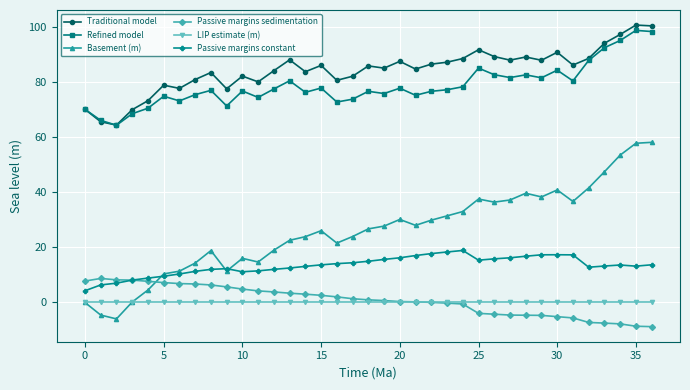

Does the chart have visible grid lines?

Yes